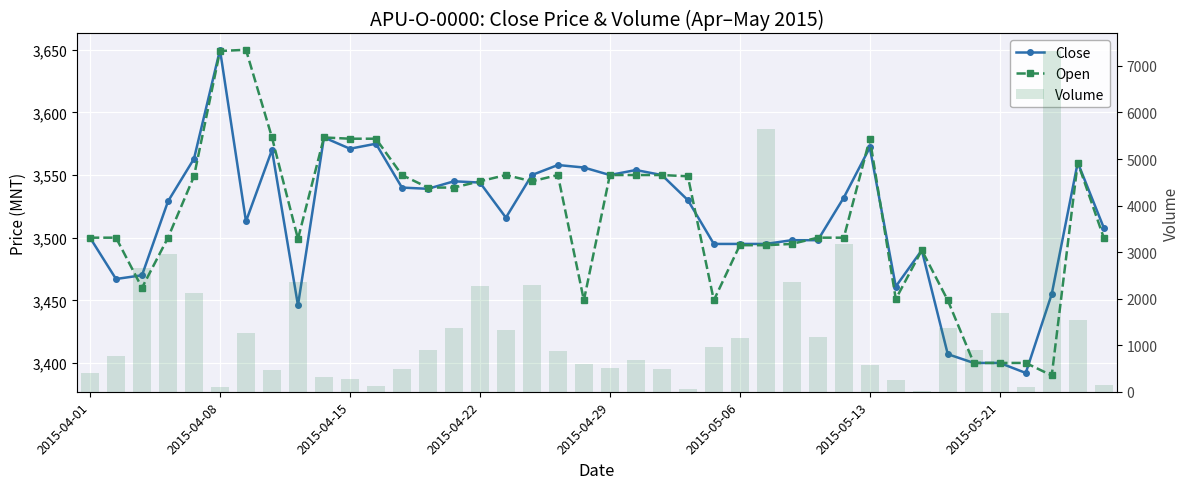

At how many categories does at least one series exceed 146?

40